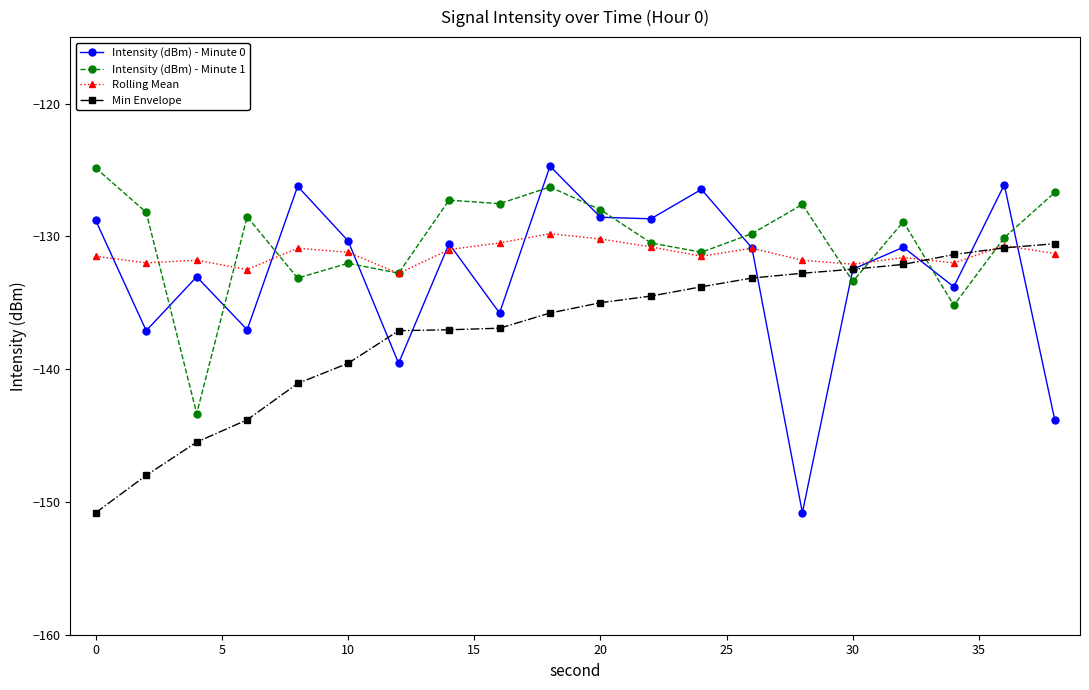

What is the value of the Rolling Mean point at the 16th from the left?

-132.1